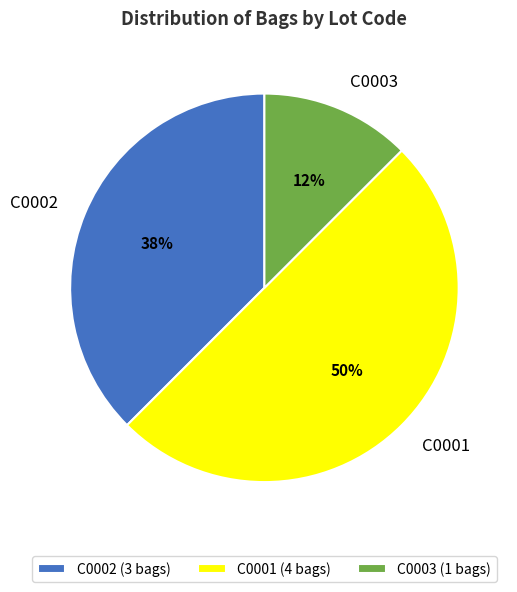

The C0002 slice represents 38% of the pie. True or false?

True